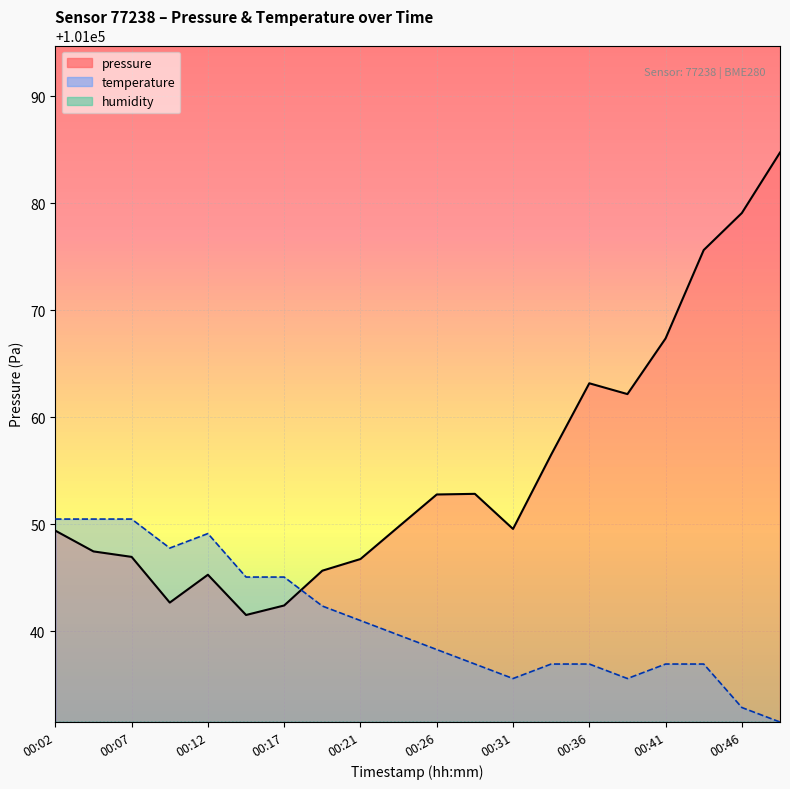

What is the minimum value shown in the chart?

101031.5